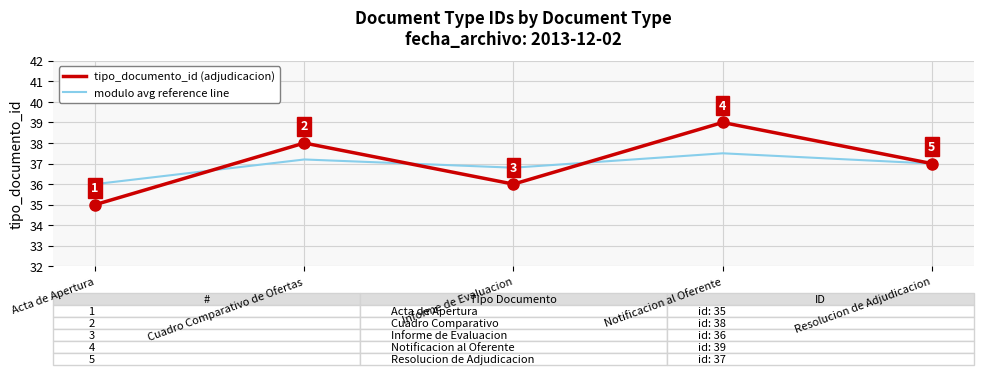

Count the number of data series in this chart.

2